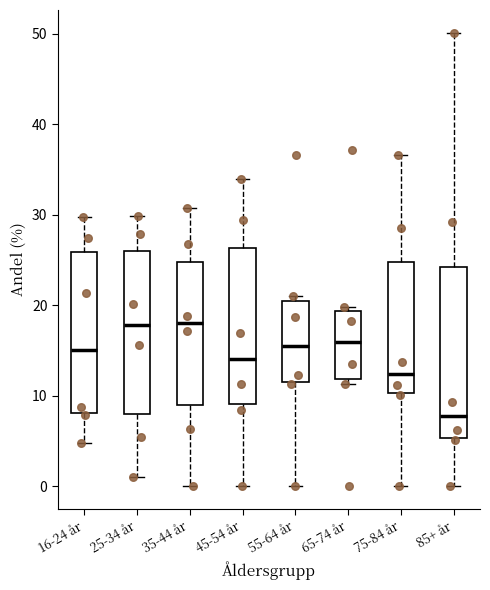

Reading left to right, read every box against the y-axis: the position of its median line, the range the box covers, and the ends of its whiskers. The values are not printed on the chart, so give them approximately, as read against the axis.

16-24 år: median 15, box 8 to 26, whiskers 5 to 30
25-34 år: median 18, box 8 to 26, whiskers 1 to 30
35-44 år: median 18, box 9 to 25, whiskers 0 to 31
45-54 år: median 14, box 9 to 26, whiskers 0 to 34
55-64 år: median 16, box 12 to 20, whiskers 0 to 21
65-74 år: median 16, box 12 to 19, whiskers 11 to 20
75-84 år: median 12, box 10 to 25, whiskers 0 to 37
85+ år: median 8, box 5 to 24, whiskers 0 to 50